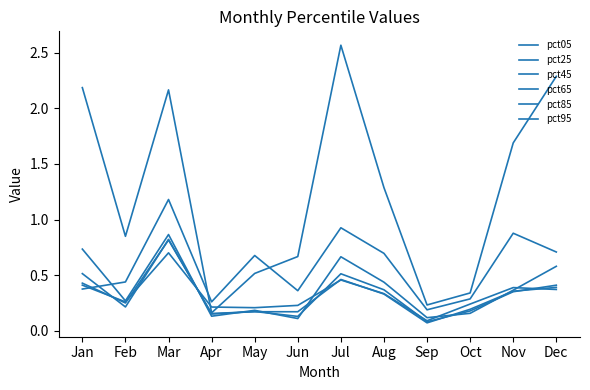

How many categories are shown in the chart?

12